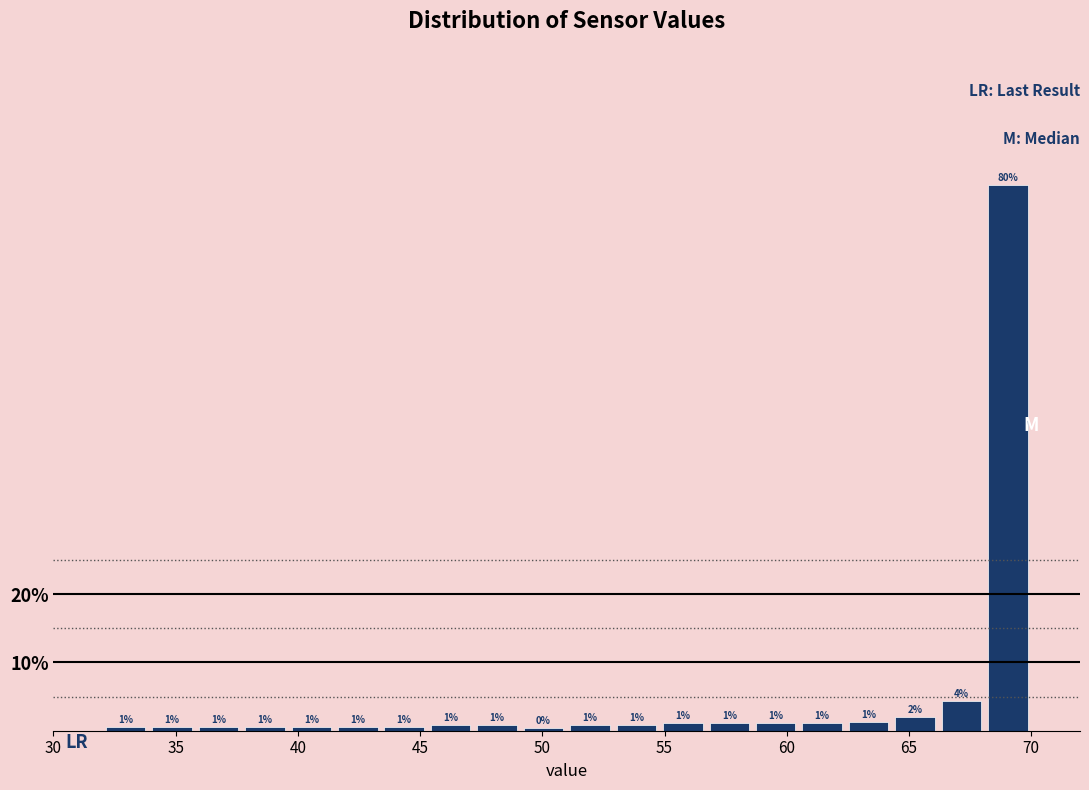

Around what value on the x-axis is the tallest bar? Give the approximate position of its centre, as read against the axis.

69.0